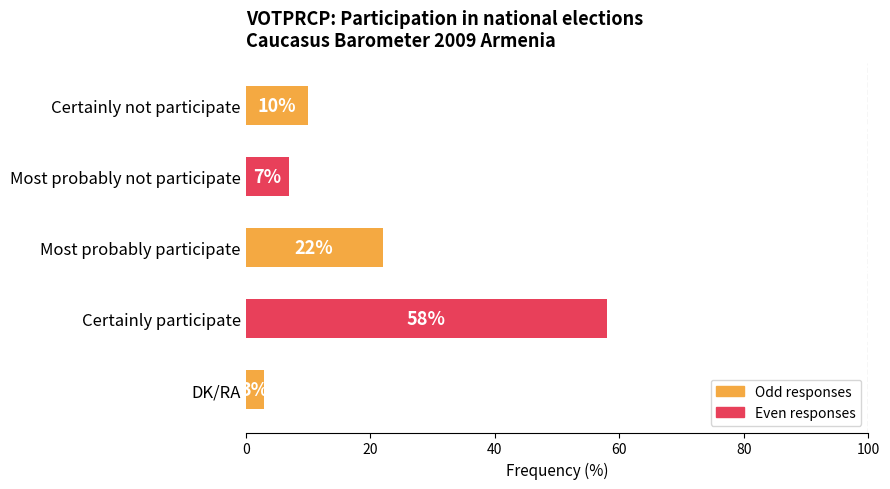

Rank the categories by value from highest to lowest.

Certainly participate, Most probably participate, Certainly not participate, Most probably not participate, DK/RA